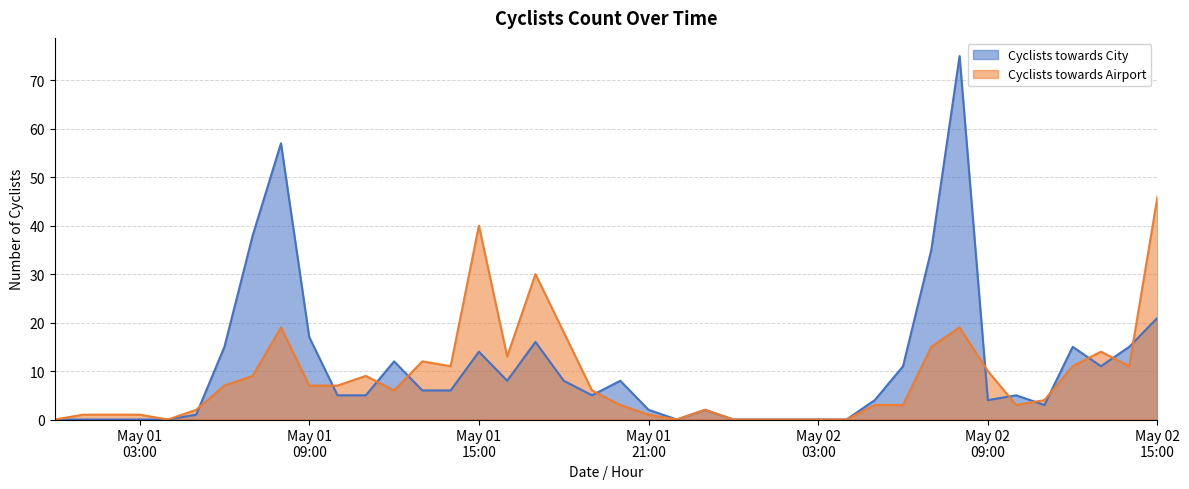

How many positive values does the Cyclists towards Airport series have?

32